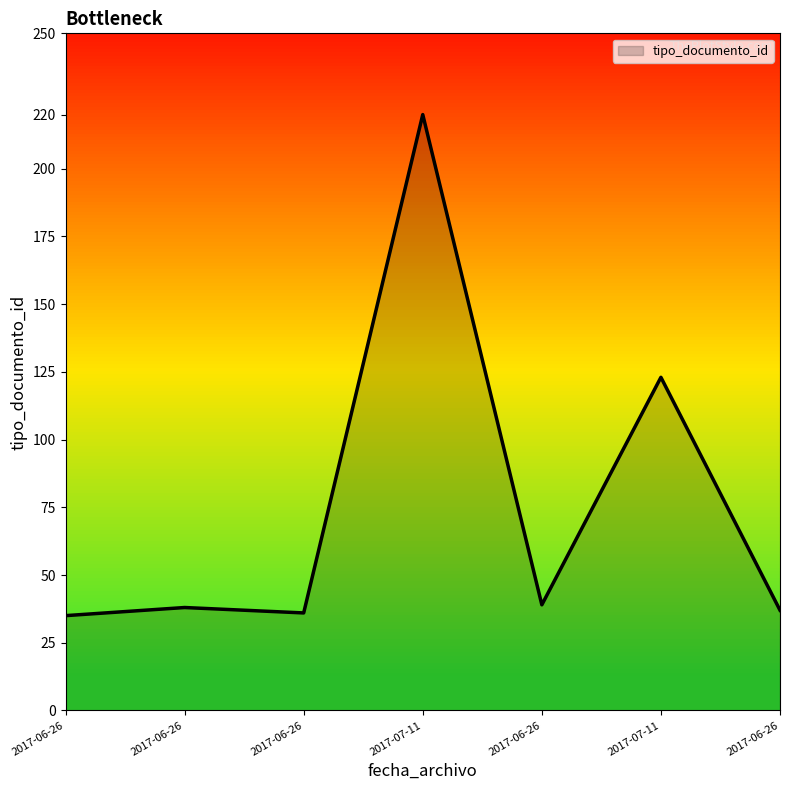

Approximately how many times larger is the value at 2017-07-11 compared to 2017-06-26?

3.5